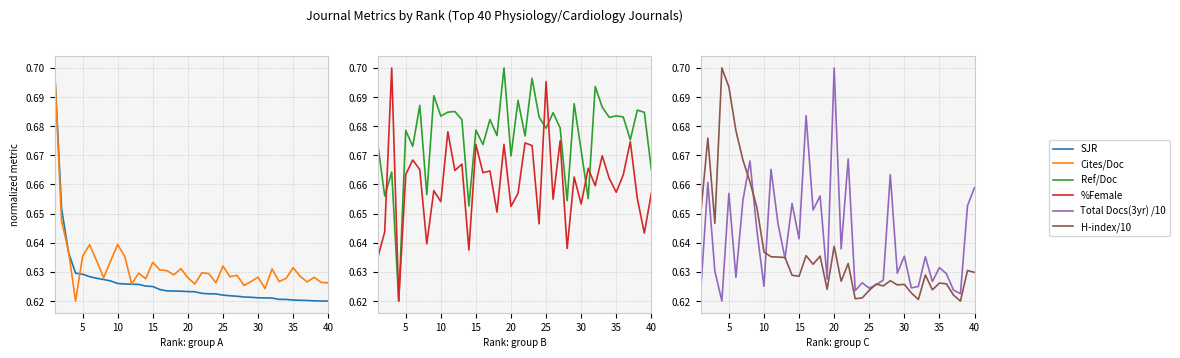

Is the value of Cites/Doc at 0 greater than the value of Ref/Doc at 5?

Yes